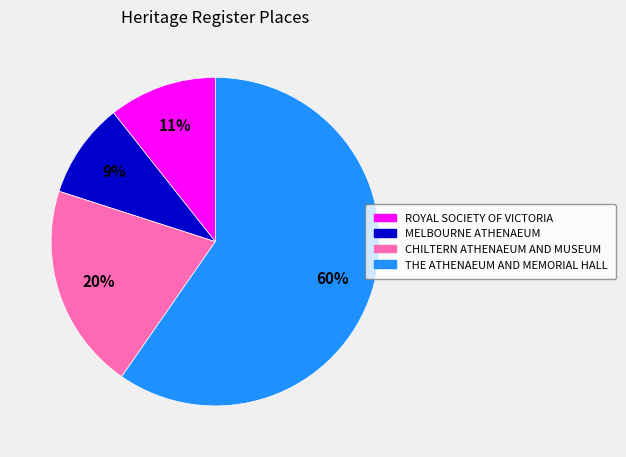

To the nearest percent, what is the average slice percentage?

25%